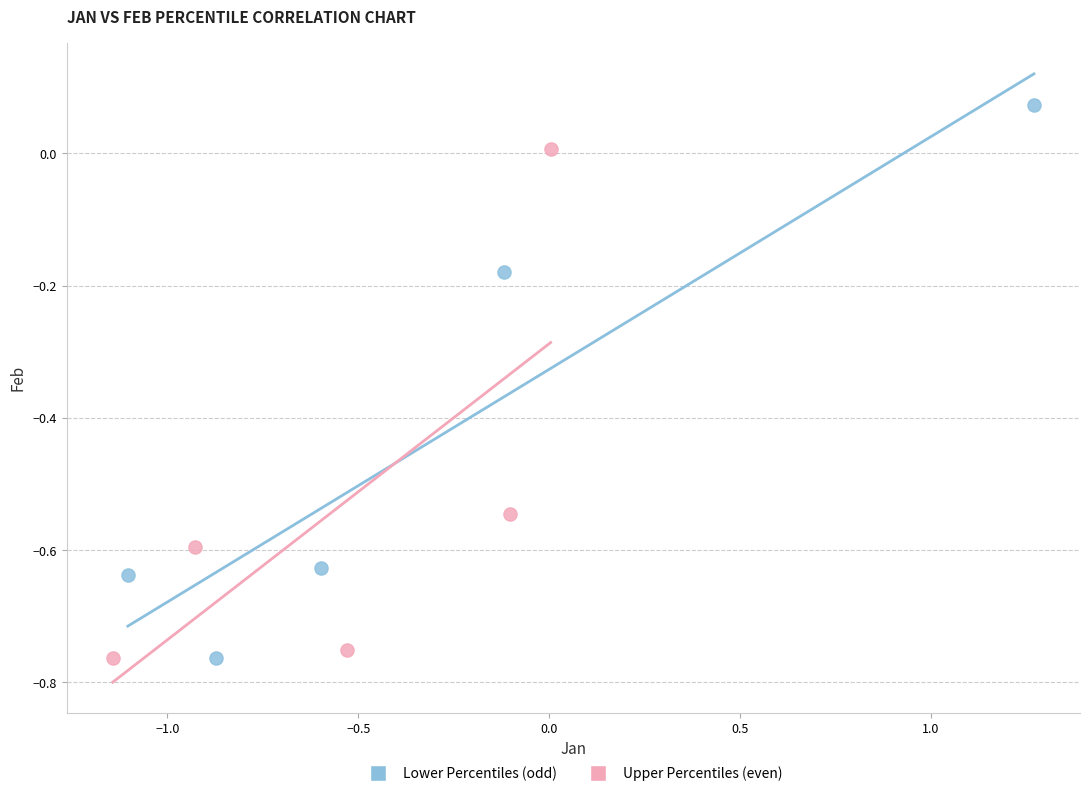

Which series has the widest spread of Y values?

Lower Percentiles (odd)